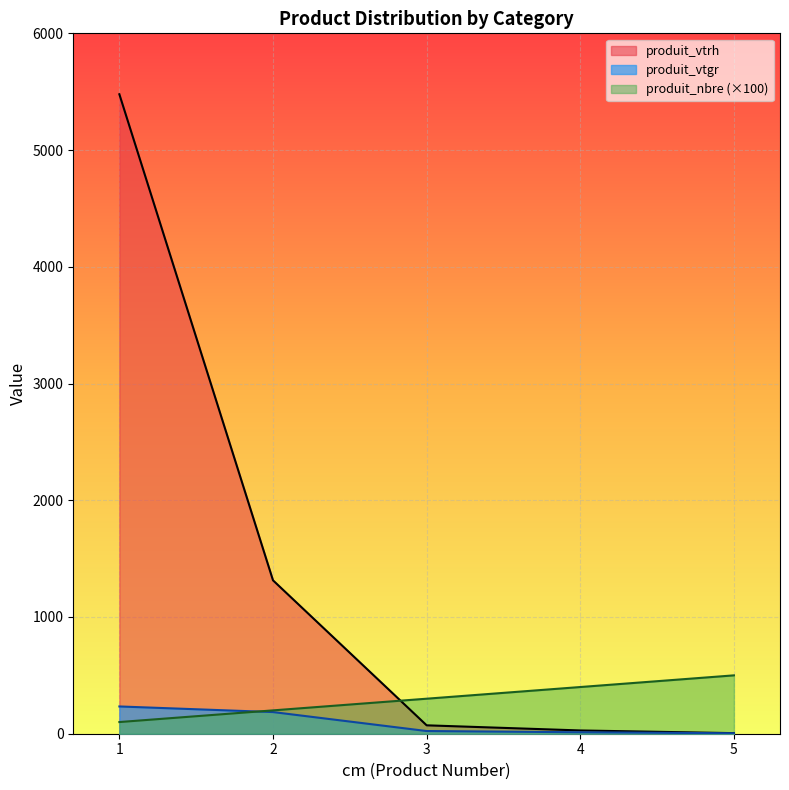

Which series has the largest total across all categories?

produit_vtrh